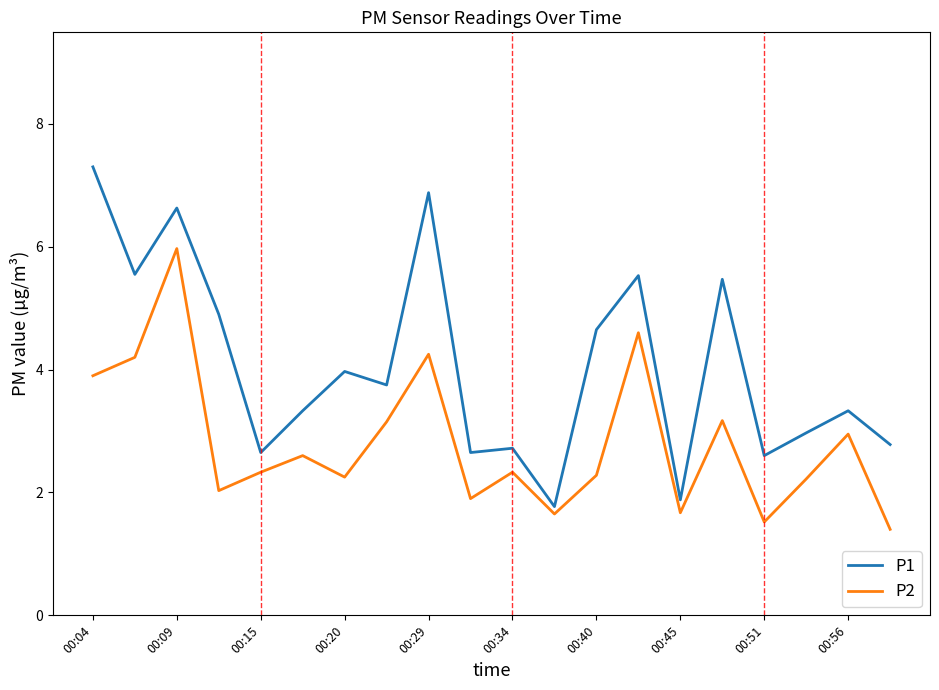

Which series has the largest total across all categories?

P1